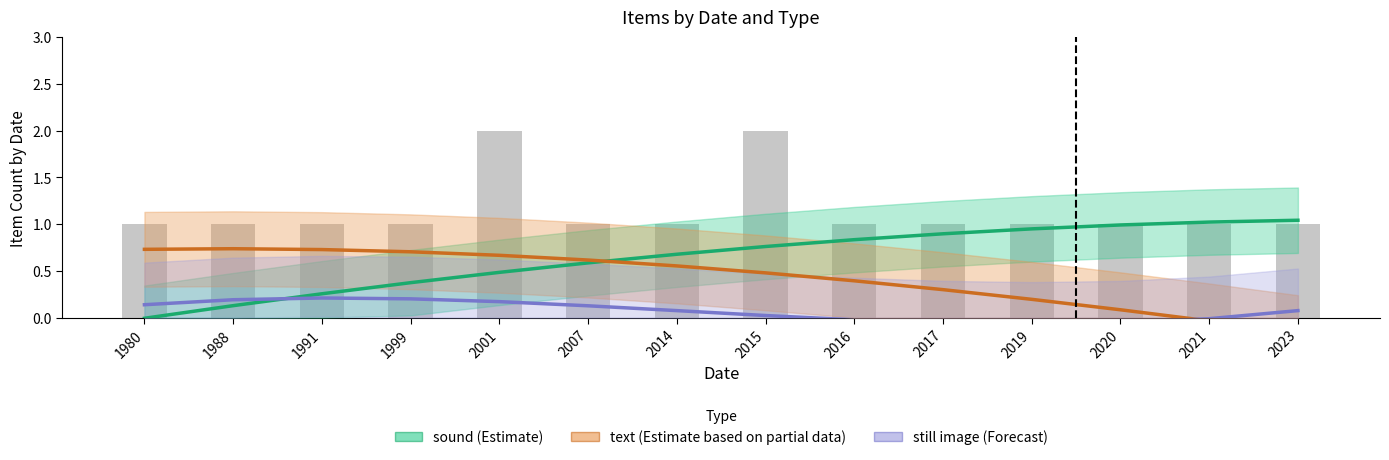

How many data points in still image (Forecast) are above 0?

9